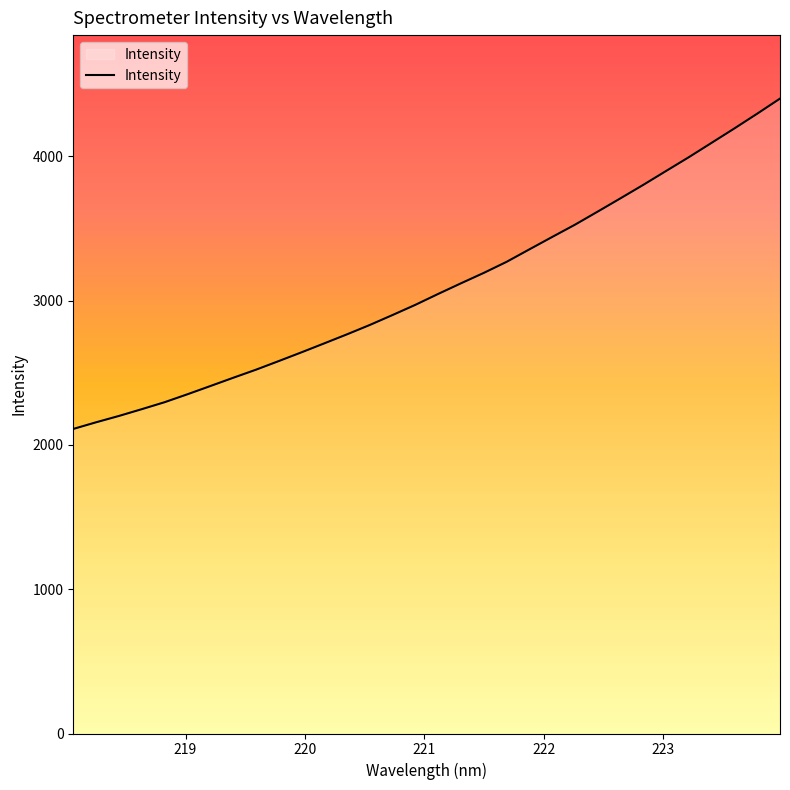

What is the greatest value displayed?

4400.2